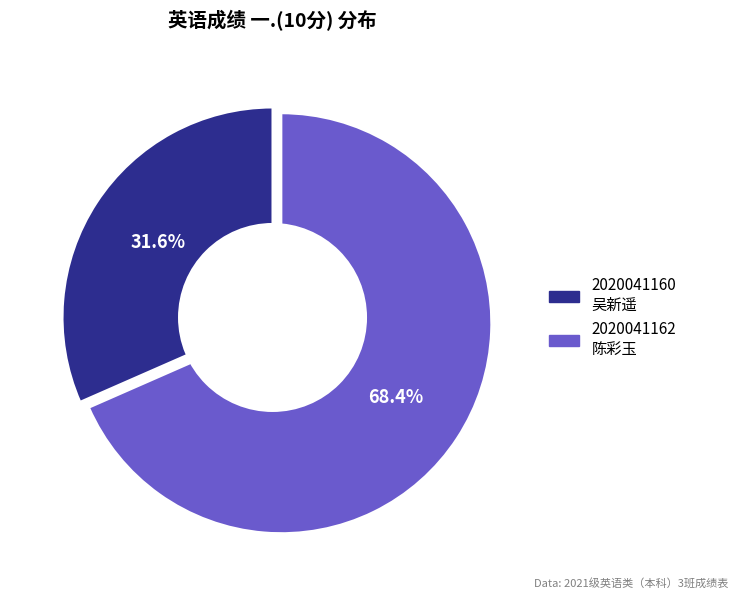

How many segments does this pie chart have?

2